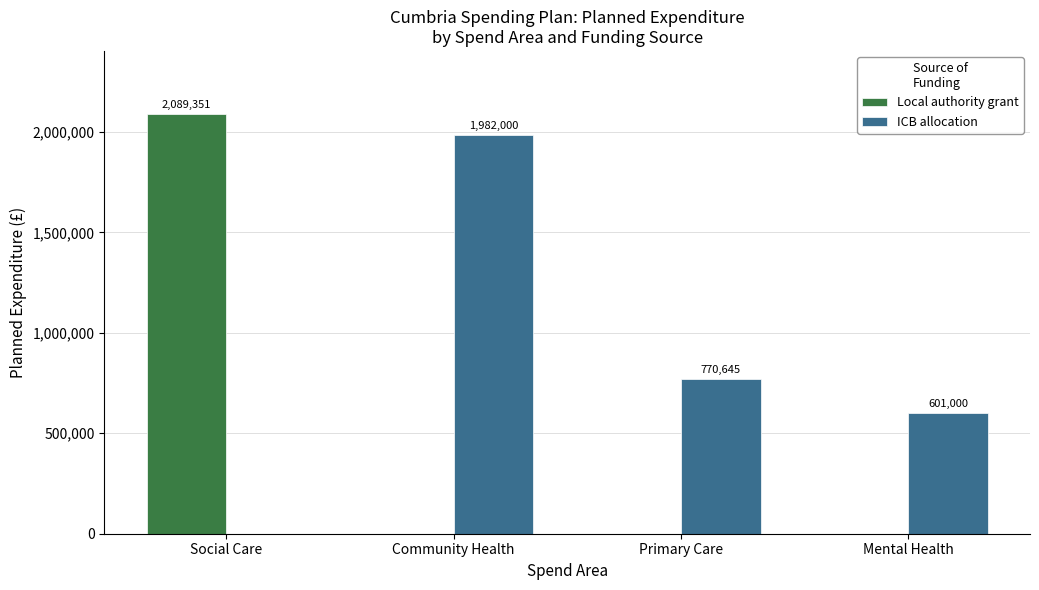

Are the bars horizontal?

No